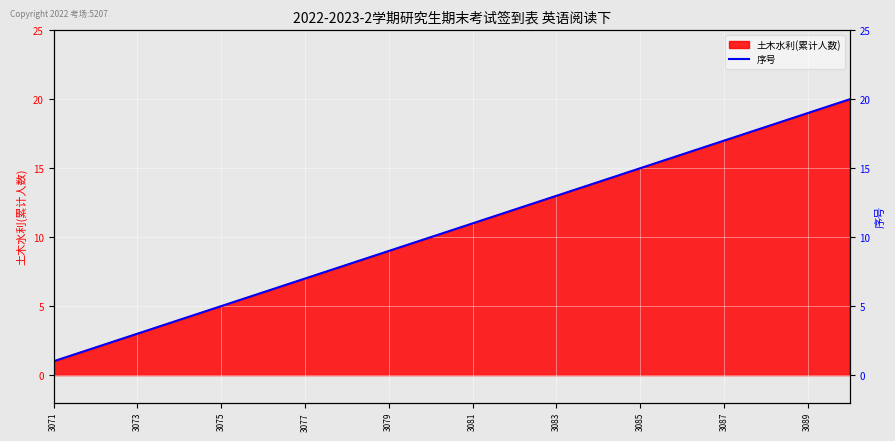

What is the value of the 12th point from the left?

12